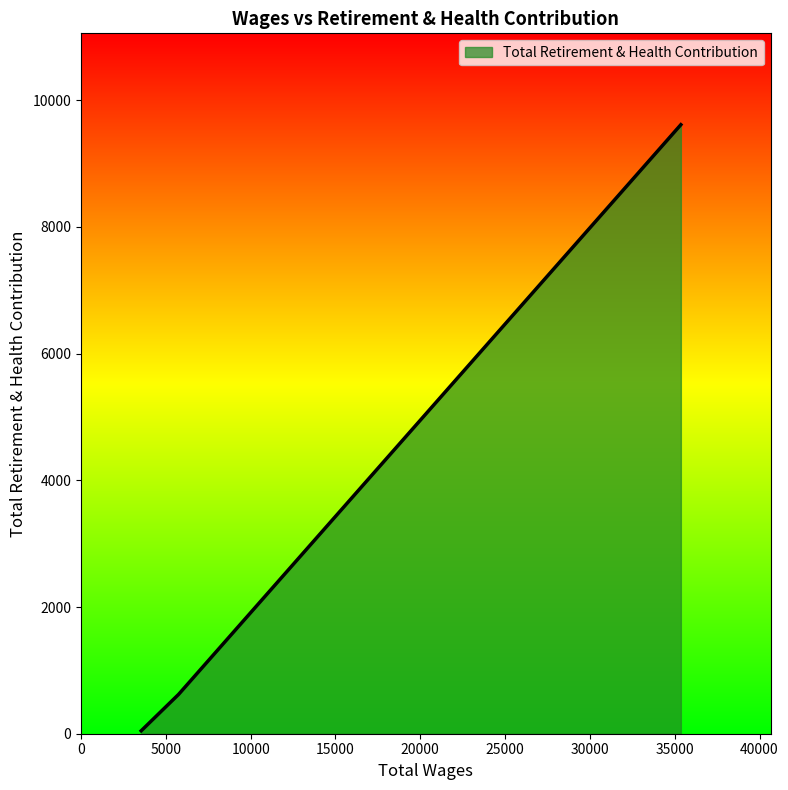

What is the average value?

3427